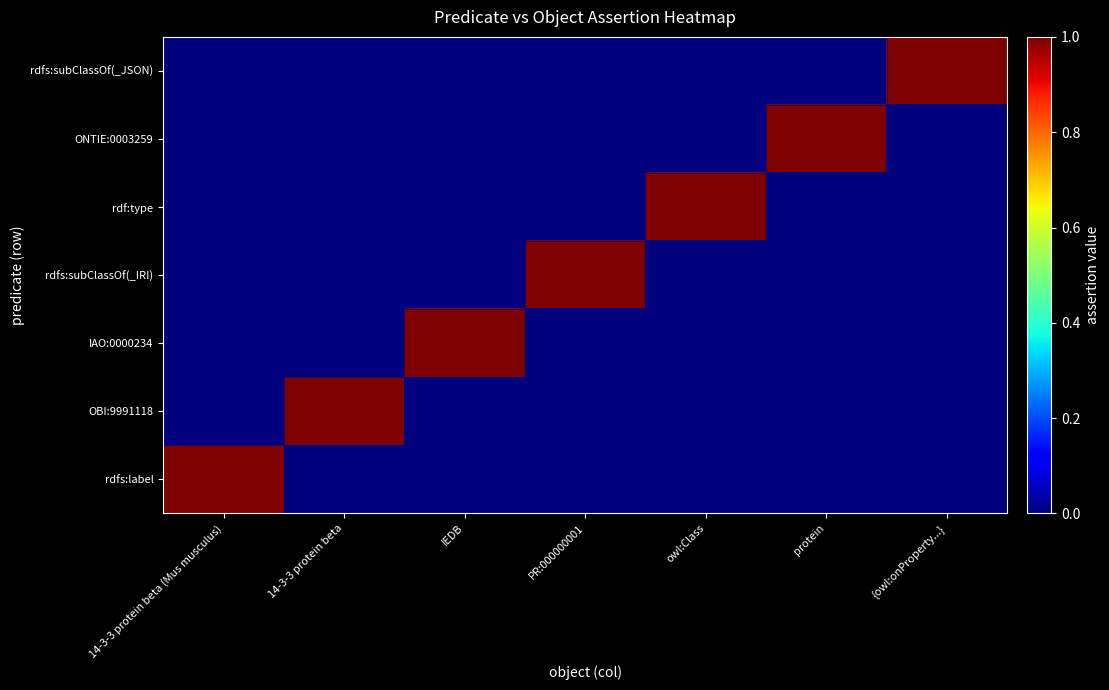

What is the difference between the highest and lowest values at protein?

1